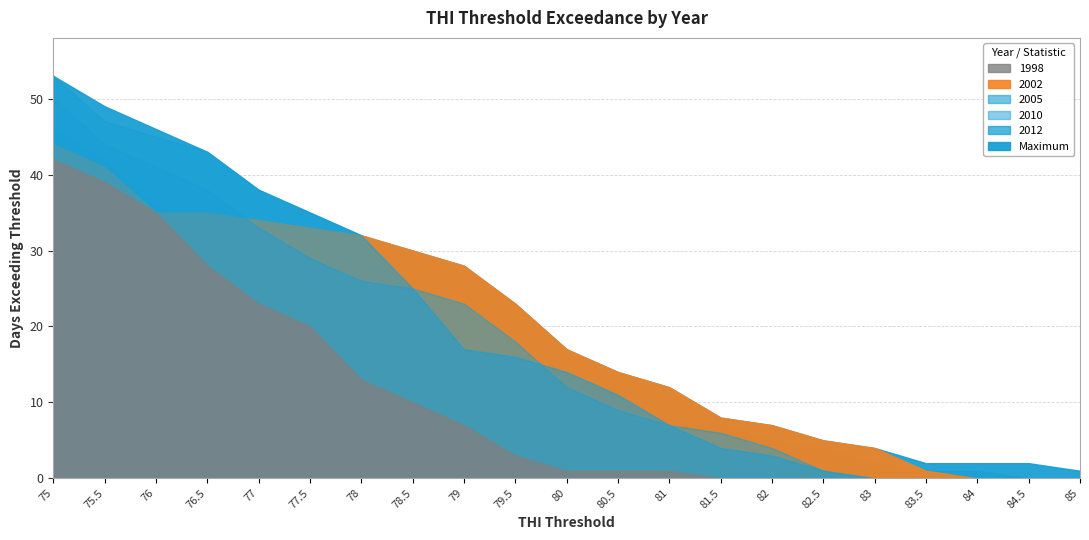

Reading left to right, list all the values displayed in this chart.

Maximum: 75=53	75.5=49	76=46	76.5=43	77=38	77.5=35	78=32	78.5=30	79=28	79.5=23	80=17	80.5=14	81=12	81.5=8	82=7	82.5=5	83=4	83.5=2	84=2	84.5=2	85=1
2012: 75=46	75.5=42	76=36	76.5=30	77=25	77.5=24	78=18	78.5=16	79=14	79.5=13	80=13	80.5=8	81=7	81.5=7	82=5	82.5=4	83=2	83.5=1	84=1	84.5=0	85=0
2002: 75=44	75.5=41	76=35	76.5=35	77=34	77.5=33	78=32	78.5=30	79=28	79.5=23	80=17	80.5=14	81=12	81.5=8	82=7	82.5=5	83=4	83.5=1	84=0	84.5=0	85=0
2005: 75=53	75.5=47	76=45	76.5=43	77=38	77.5=35	78=32	78.5=25	79=17	79.5=16	80=14	80.5=11	81=7	81.5=4	82=3	82.5=1	83=0	83.5=0	84=0	84.5=0	85=0
2010: 75=50	75.5=44	76=41	76.5=38	77=33	77.5=29	78=26	78.5=25	79=23	79.5=18	80=12	80.5=9	81=7	81.5=6	82=4	82.5=1	83=0	83.5=0	84=0	84.5=0	85=0
1998: 75=42	75.5=39	76=35	76.5=28	77=23	77.5=20	78=13	78.5=10	79=7	79.5=3	80=1	80.5=1	81=1	81.5=0	82=0	82.5=0	83=0	83.5=0	84=0	84.5=0	85=0